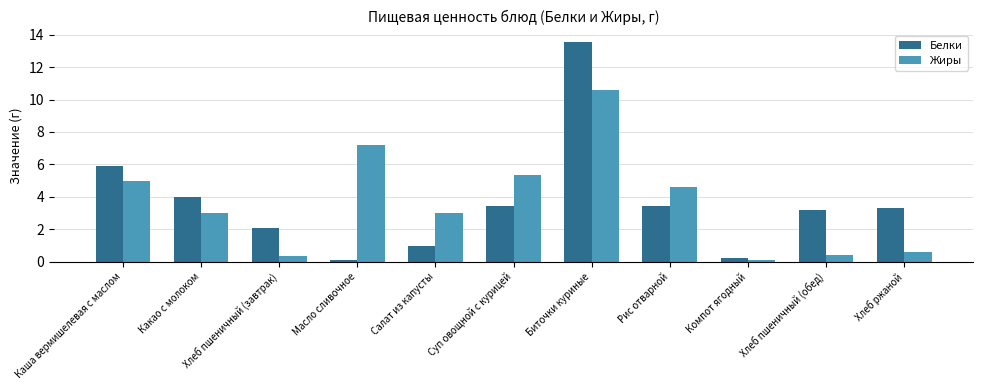

Which series has the largest range (max minus min)?

Белки